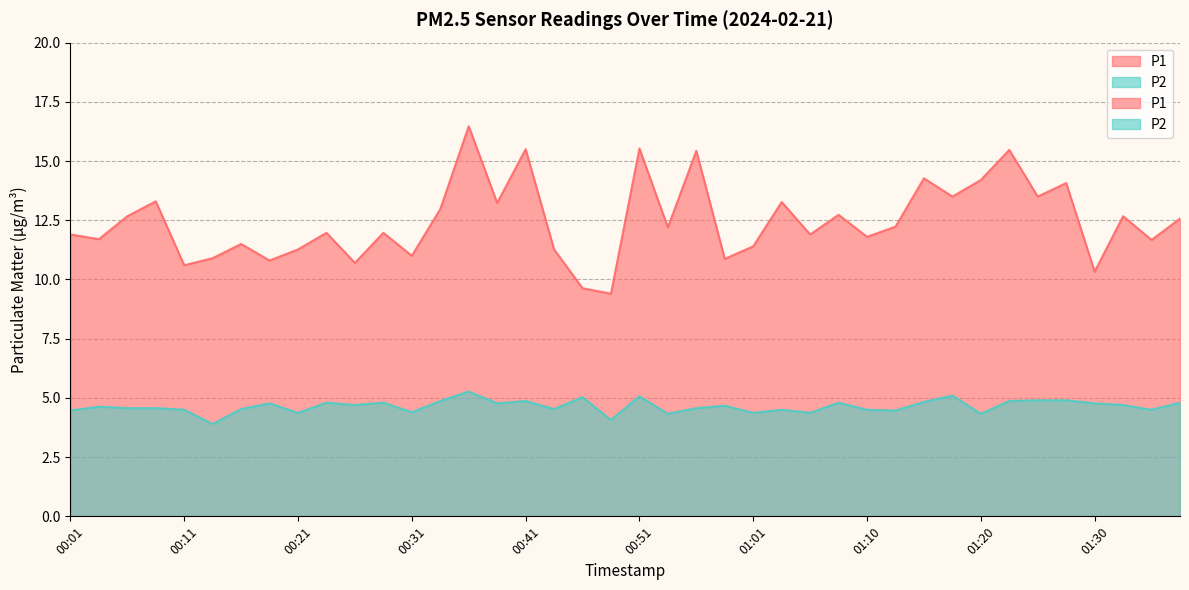

How many lines are shown in the chart?

2